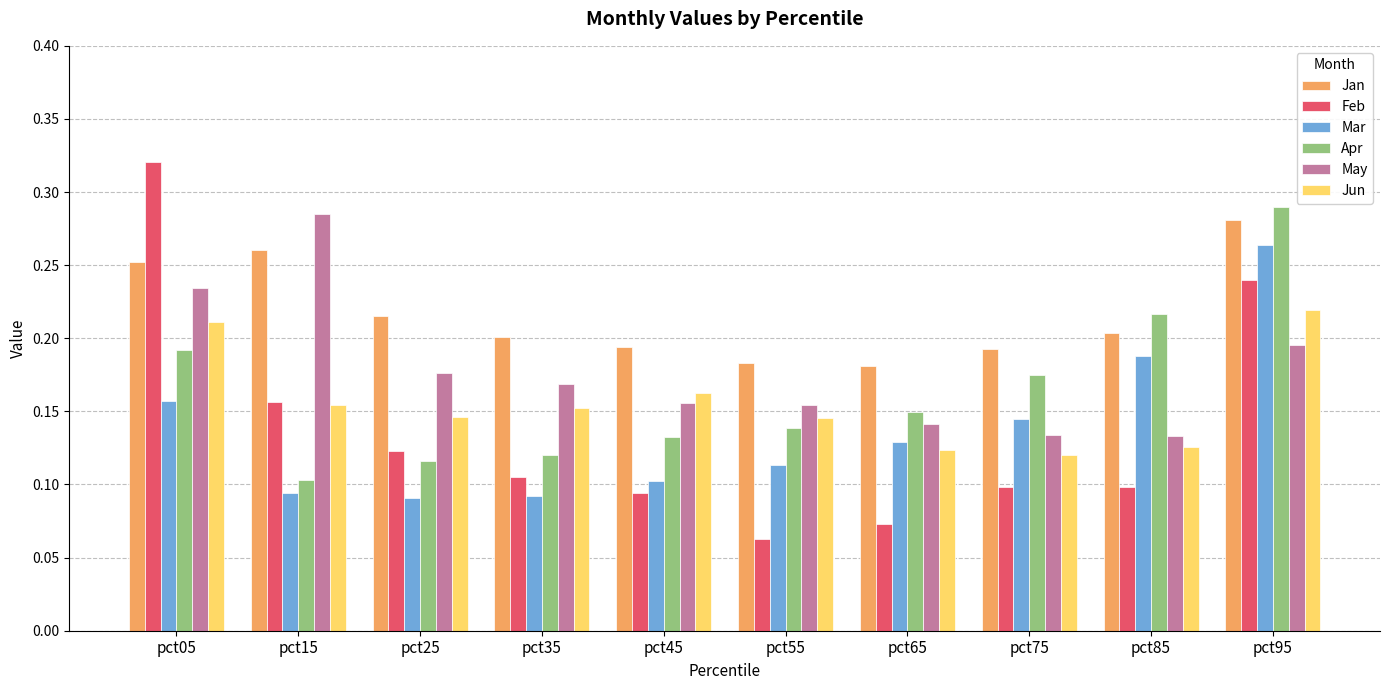

Which series has the widest spread of values?

Feb